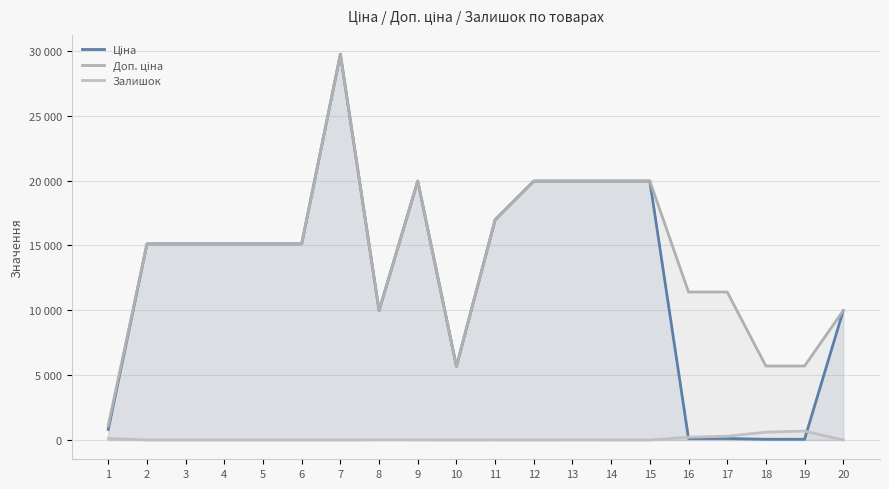

What is the difference between the second highest and second lowest values in the Залишок series?

605.0